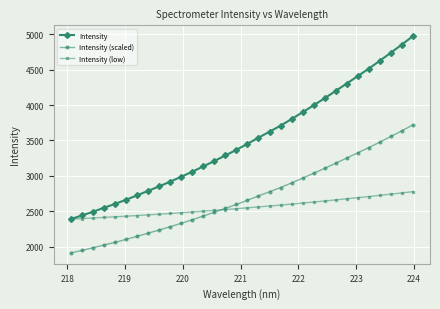

At how many categories does at least one series exceed 3664?

13